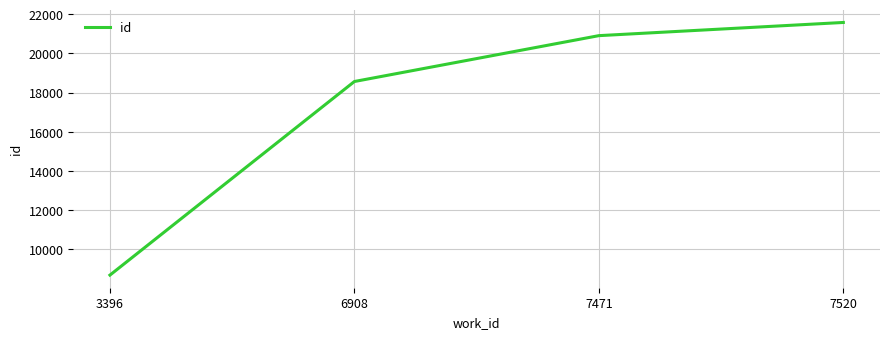

What is the maximum value shown in the chart?

21575